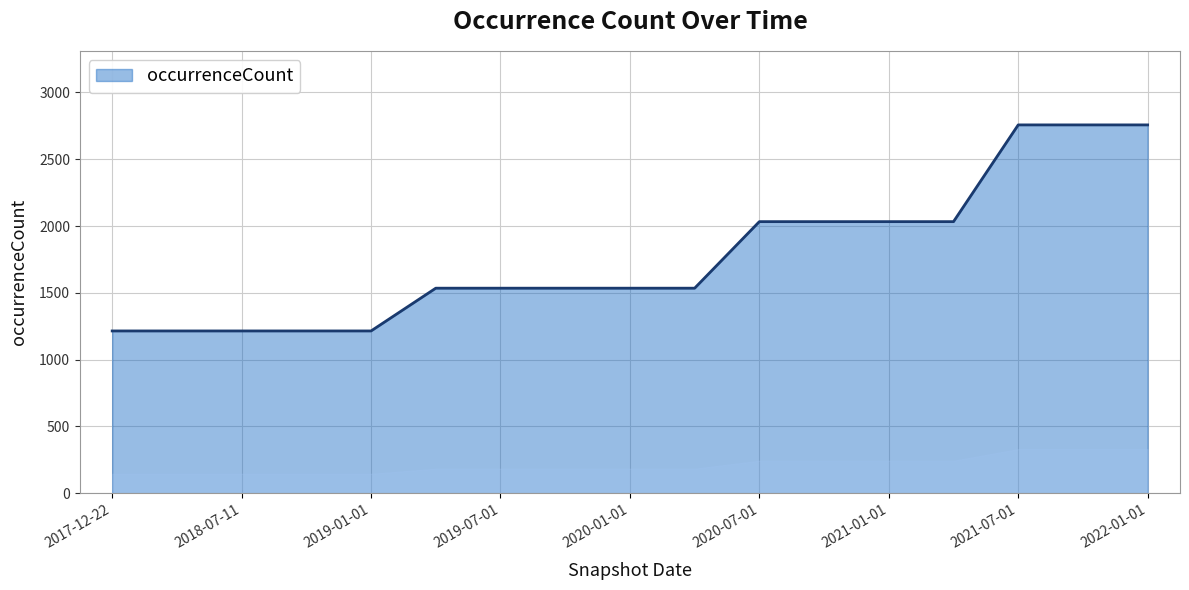

Does the chart display data point markers on the line(s)?

No